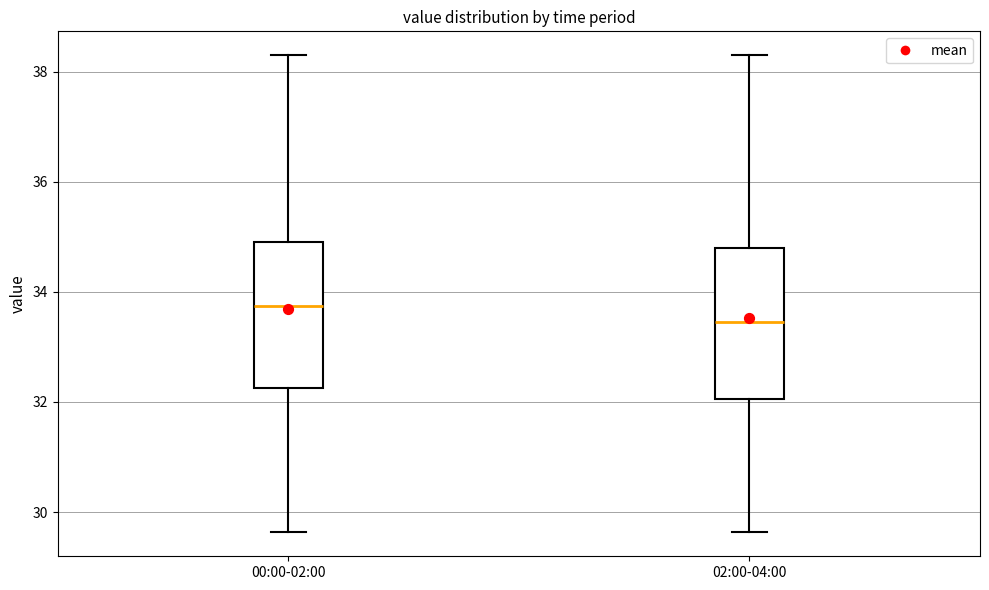

Reading left to right, transcribe this box plot: for each box, give where its median line is, the range the box spans, and where its two whiskers end, as read against the y-axis. The values are not printed on the chart, so give them approximately, as read against the axis.

00:00-02:00: median 33.8, box 32.2 to 35.0, whiskers 29.6 to 38.4
02:00-04:00: median 33.4, box 32.0 to 34.8, whiskers 29.6 to 38.4